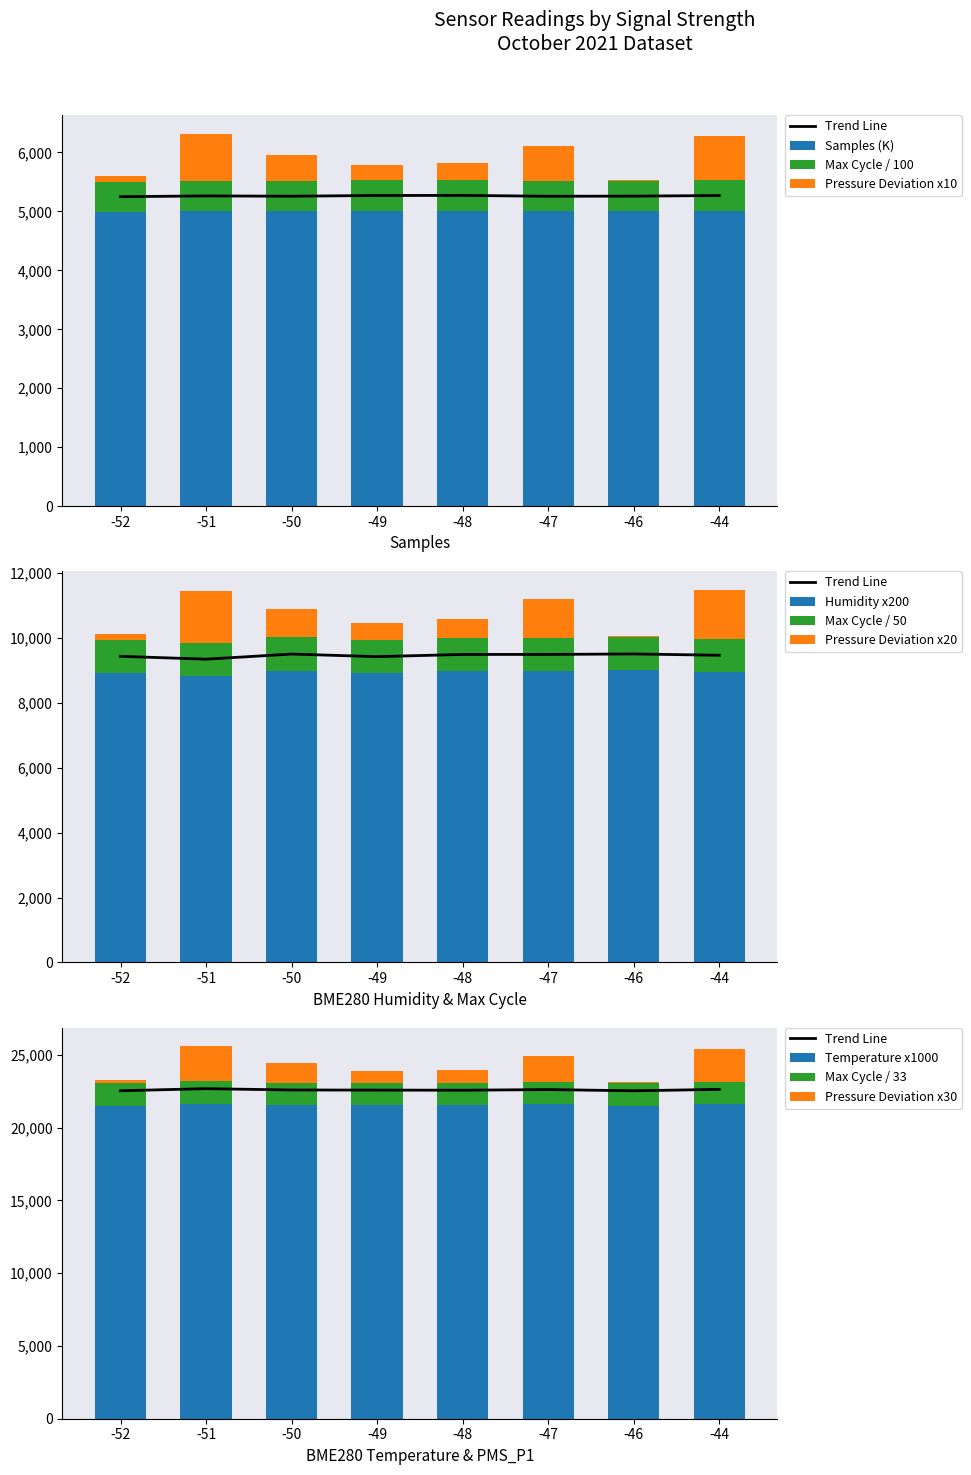

How many data points in BME280_humidity are less than 8980?

4